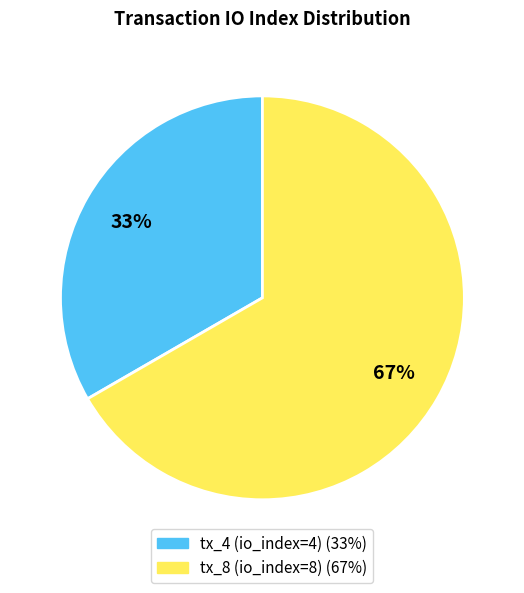

Does any single category account for the majority?

Yes